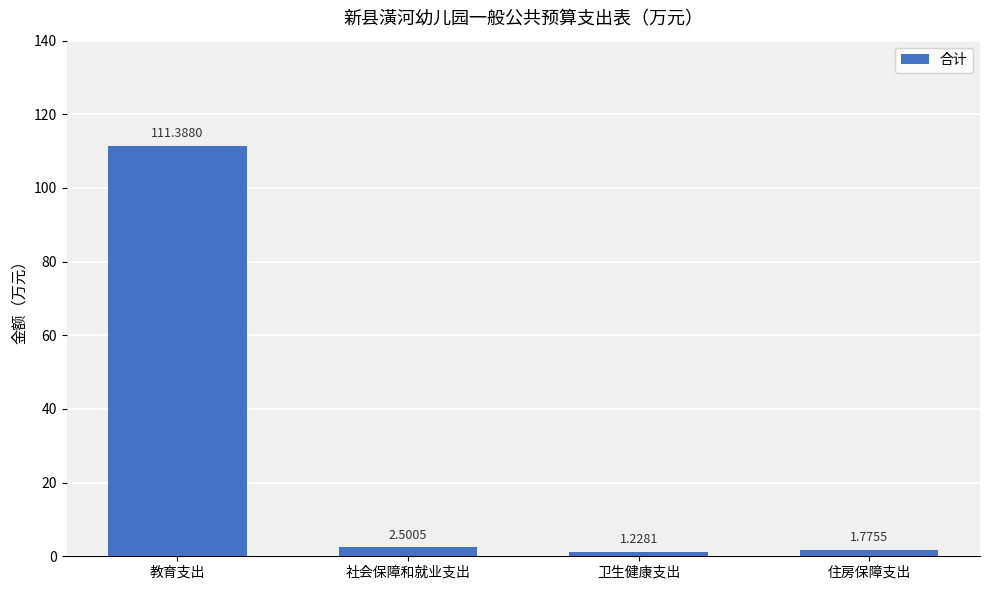

What is the sum of the values at 住房保障支出 and 教育支出?

113.2